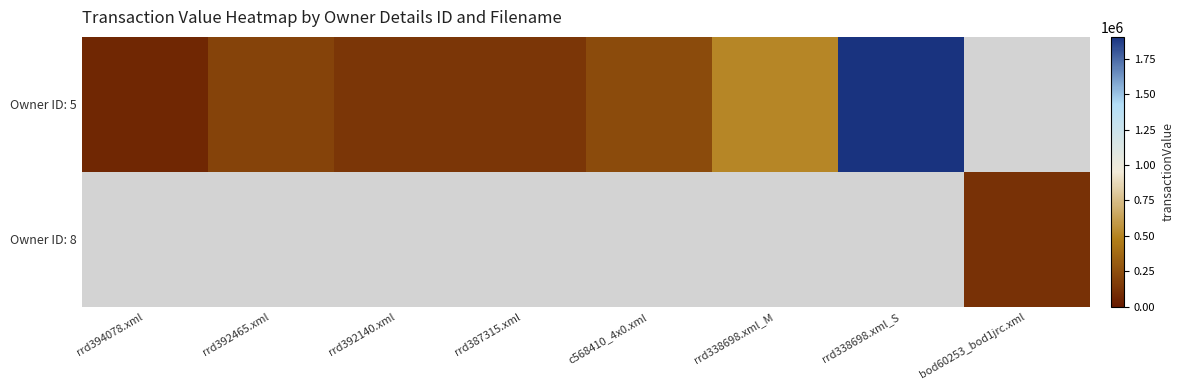

Is the value of Owner ID: 8 at rrd338698.xml_S greater than the value of Owner ID: 5 at rrd394078.xml?

No